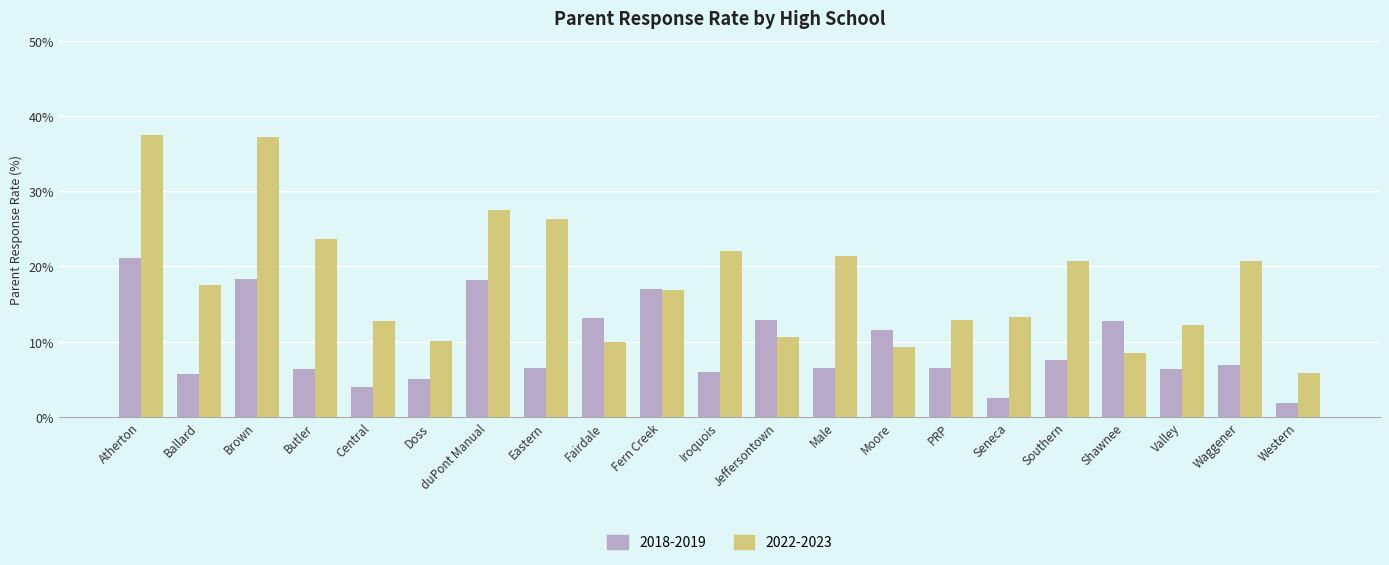

At which category is the sum across all series the highest?

Atherton